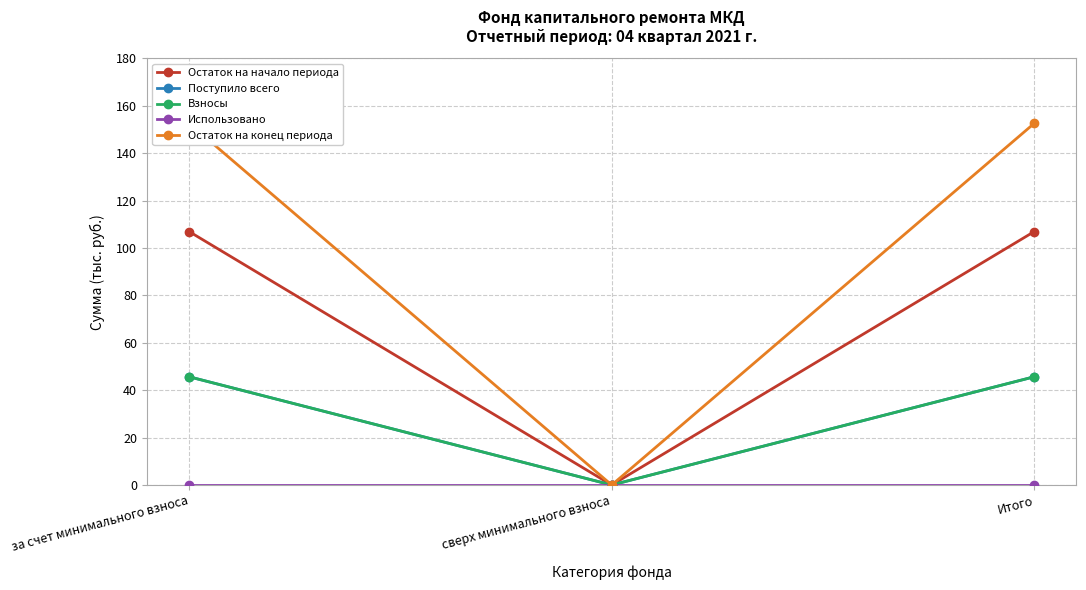

Does the chart display data point markers on the line(s)?

Yes